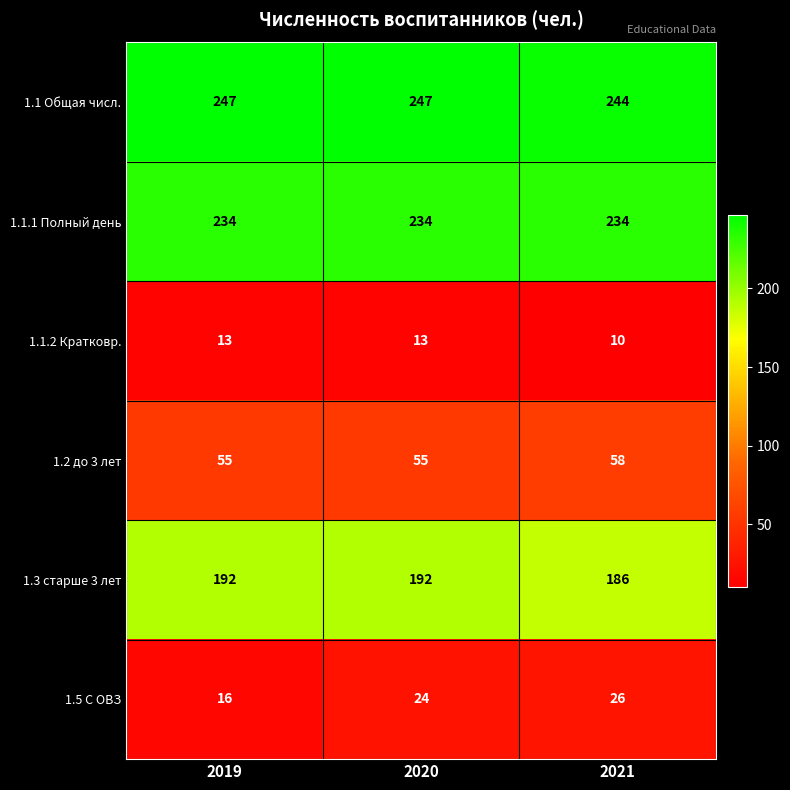

At which category is the sum across all series the highest?

2020